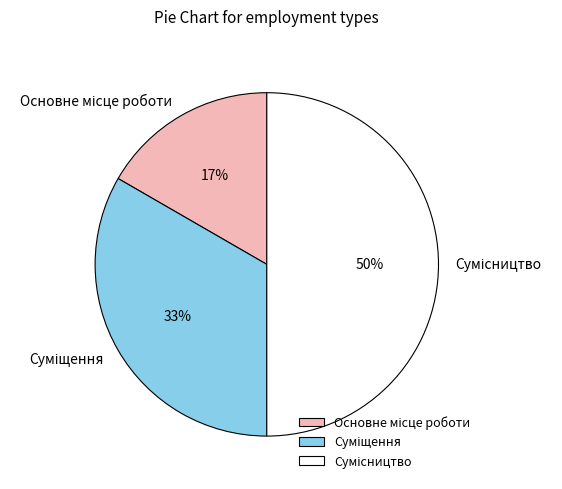

To the nearest percent, what is the difference between the largest and smallest slice percentages?

33%